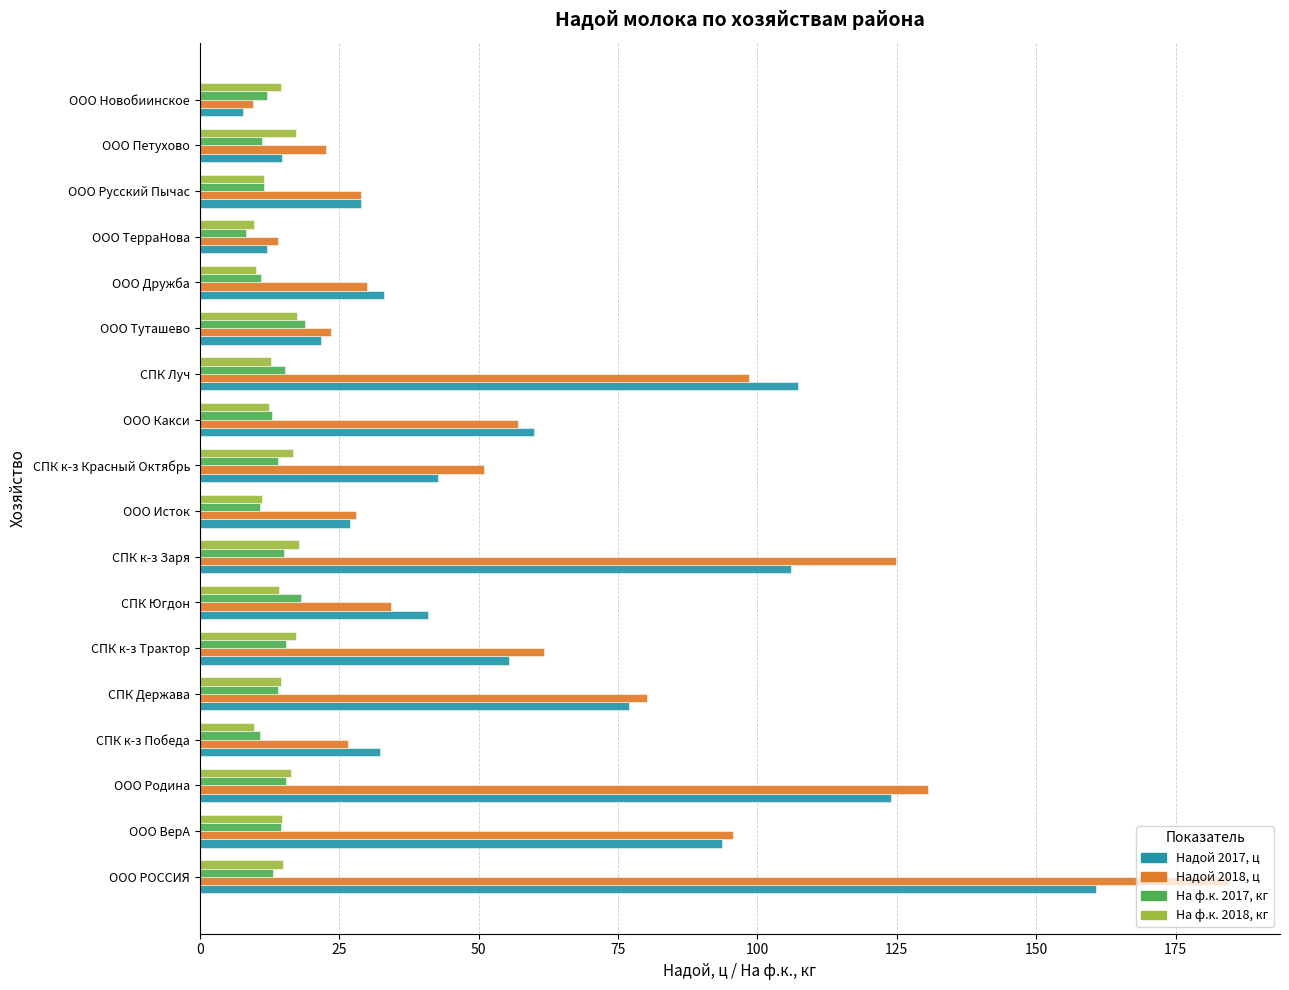

Rank the series by their maximum value, from lowest to highest.

На ф.к. 2018, кг, На ф.к. 2017, кг, Надой 2017, ц, Надой 2018, ц